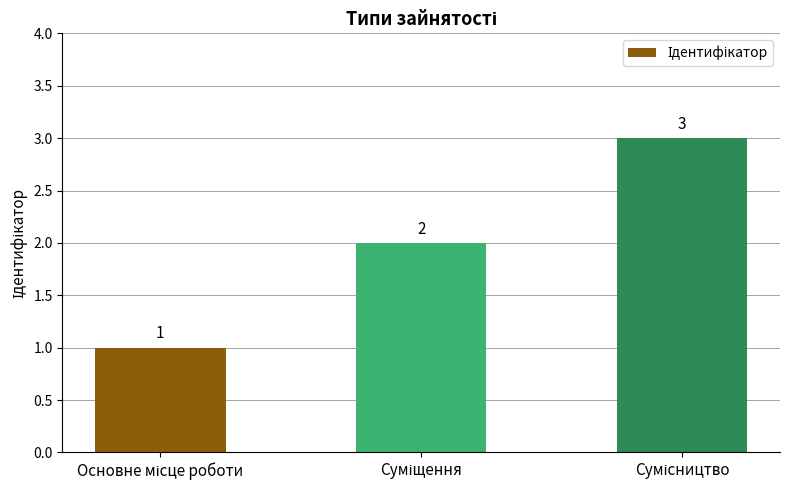

What is the sum of all values?

6